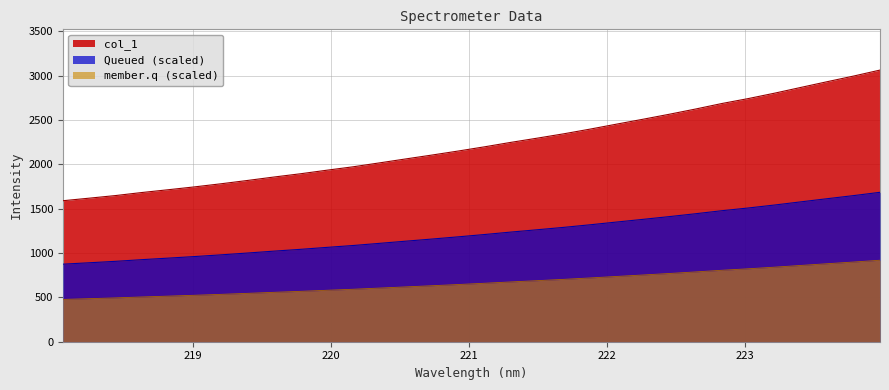

Count the number of values greater than 2198.

16